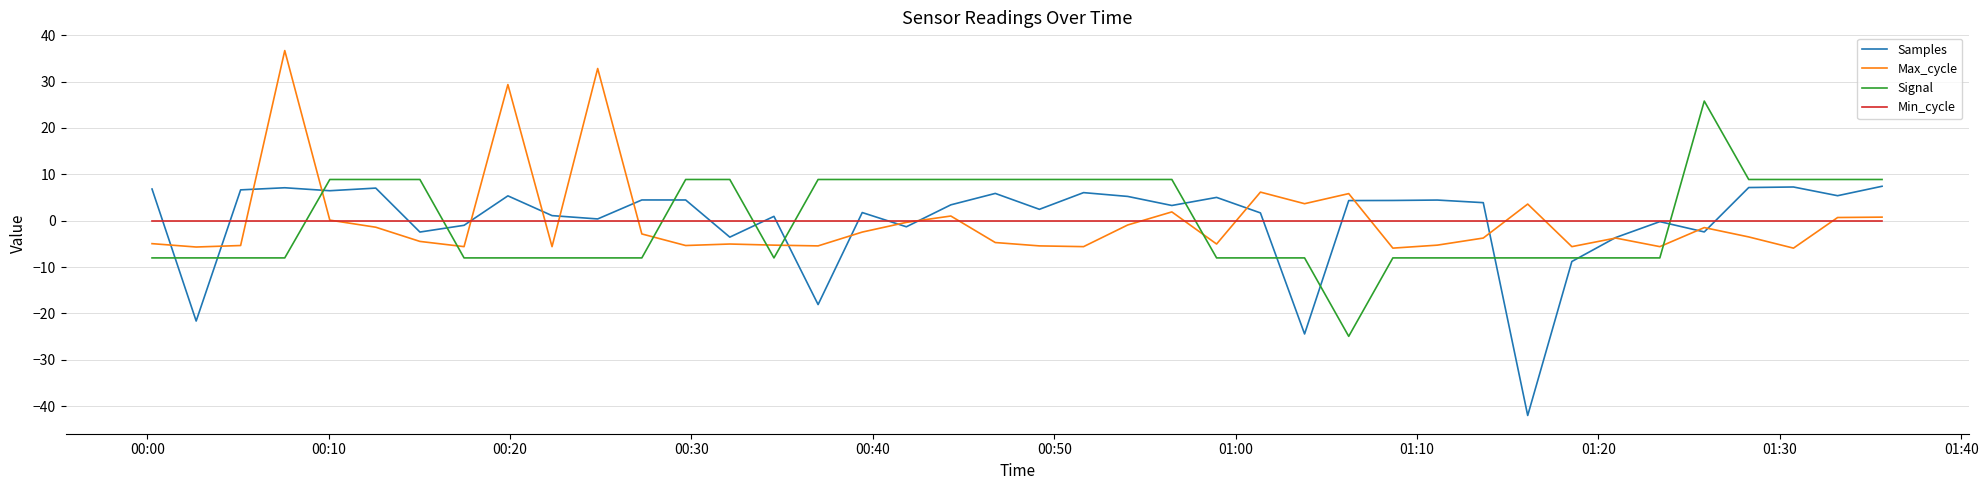

True or false: Min_cycle and Samples cross at least once.

True